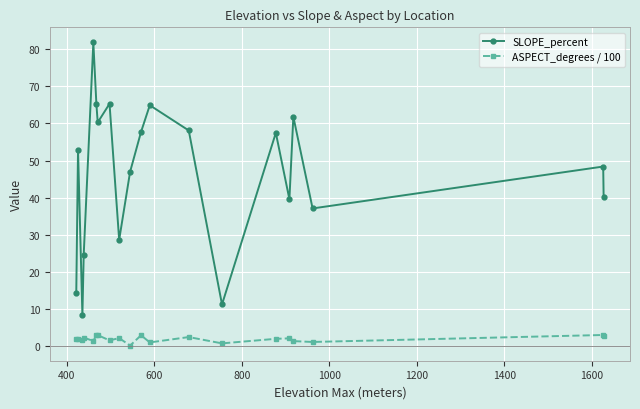

What is the highest value of the ASPECT_degrees / 100 series?

3.1